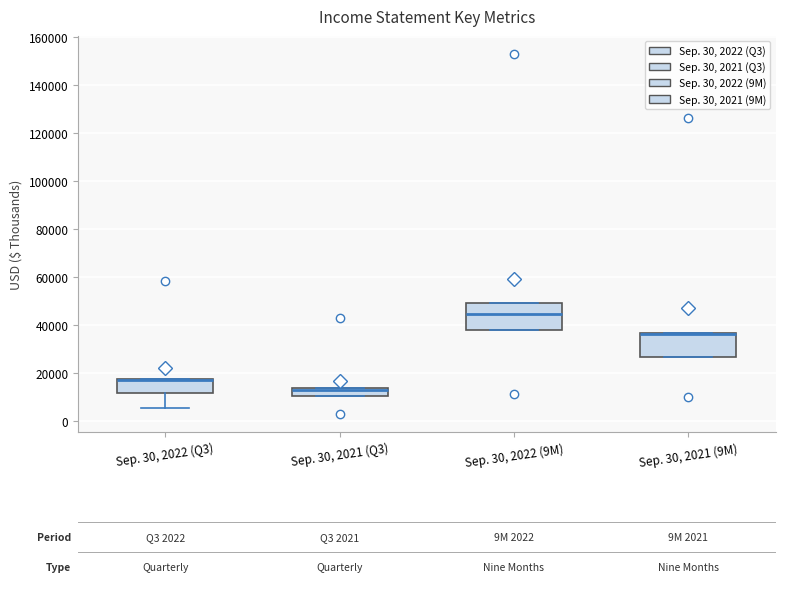

Reading left to right, transcribe this box plot: for each box, give where its median line is, the range the box spans, and where its two whiskers end, as read against the y-axis. The values are not printed on the chart, so give them approximately, as read against the axis.

Sep. 30, 2022 (Q3): median 18000 (drawn on the box's upper edge), box 12000 to 18000, whiskers 6000 to 18000
Sep. 30, 2021 (Q3): median 14000 (just below the box's upper edge), box 10000 to 14000, whiskers 10000 to 14000
Sep. 30, 2022 (9M): median 44000, box 38000 to 50000, whiskers 38000 to 50000
Sep. 30, 2021 (9M): median 36000 (drawn on the box's upper edge), box 26000 to 36000, whiskers 26000 to 36000